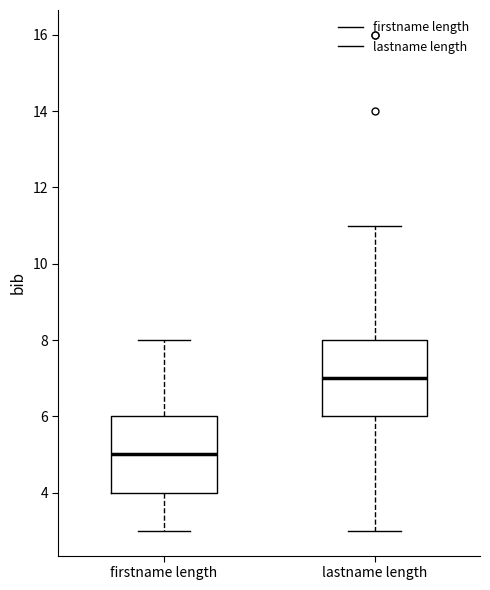

Which box has the highest median line?

lastname length